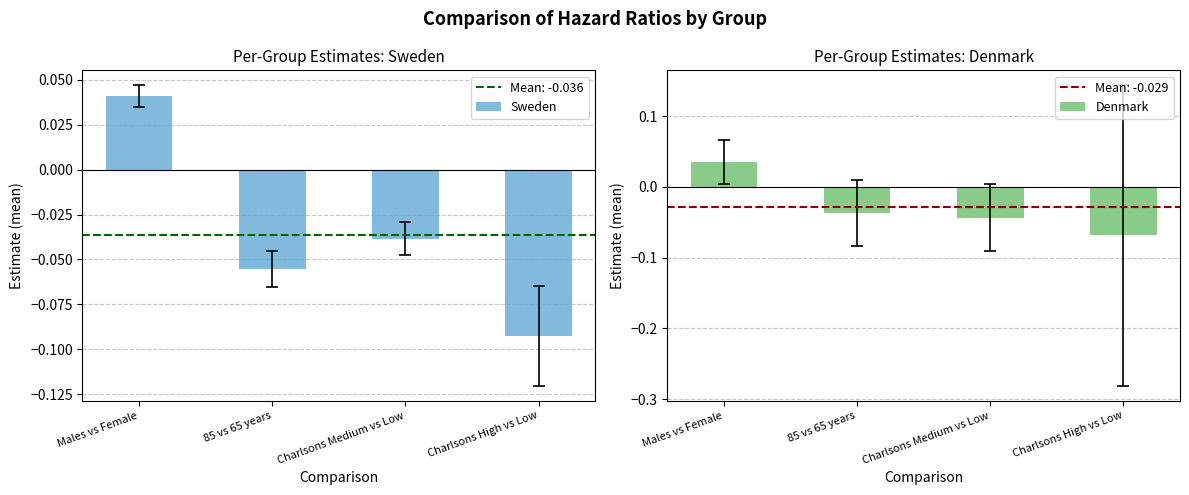

How many data points in Sweden are less than 0?

3